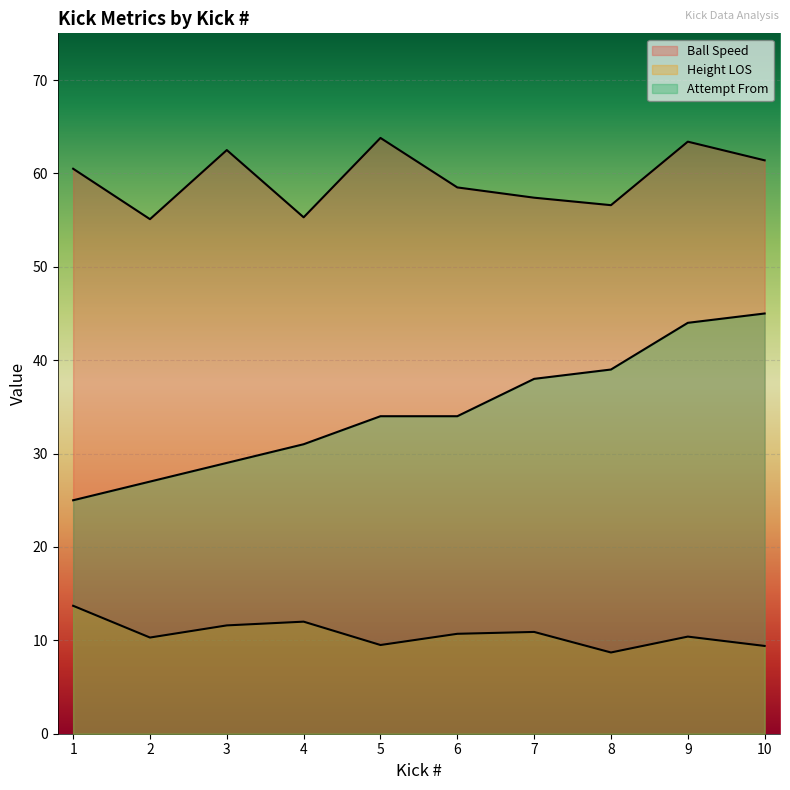

What is the difference between the maximum and second lowest values in the Ball Speed series?

8.5